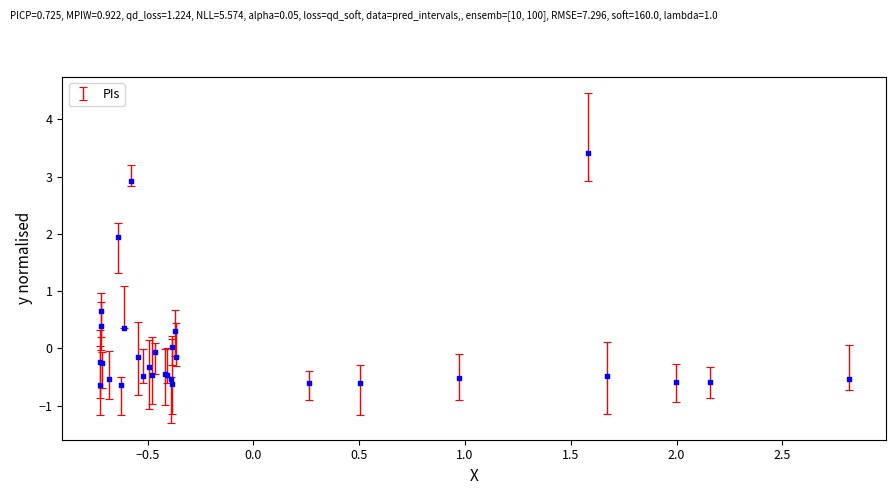

What Y value in the scatter plot is closest to 1?

0.7